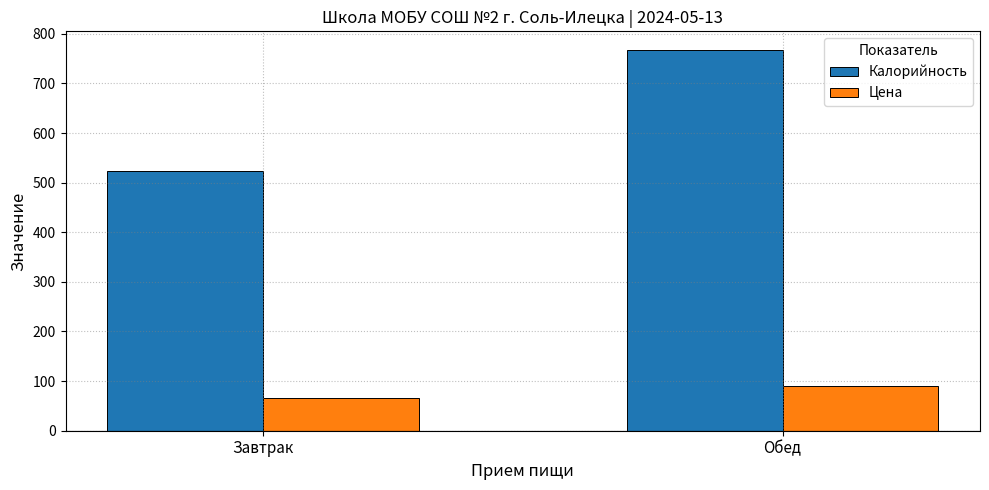

Reading left to right, what are all the values shown in this chart?

Калорийность: 523.0	766.7
Цена: 65.3	89.7